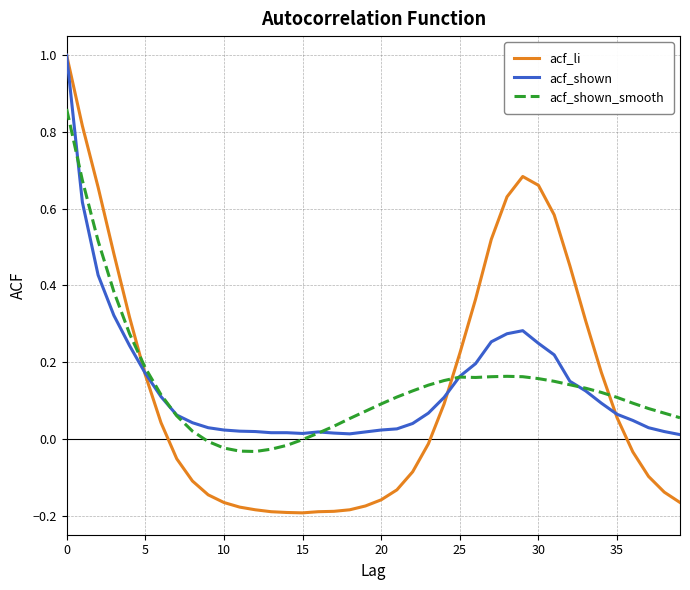

Which series has the largest range (max minus min)?

acf_li